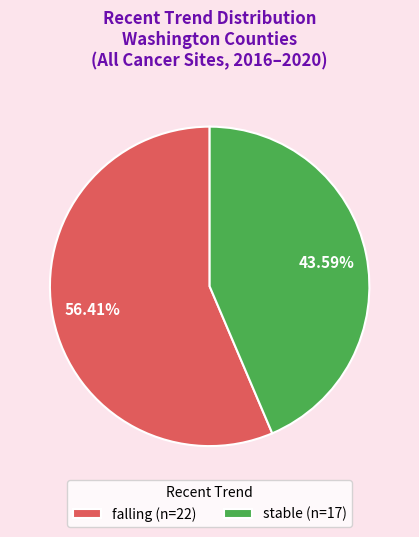

To the nearest percent, what portion does stable represent?

44%